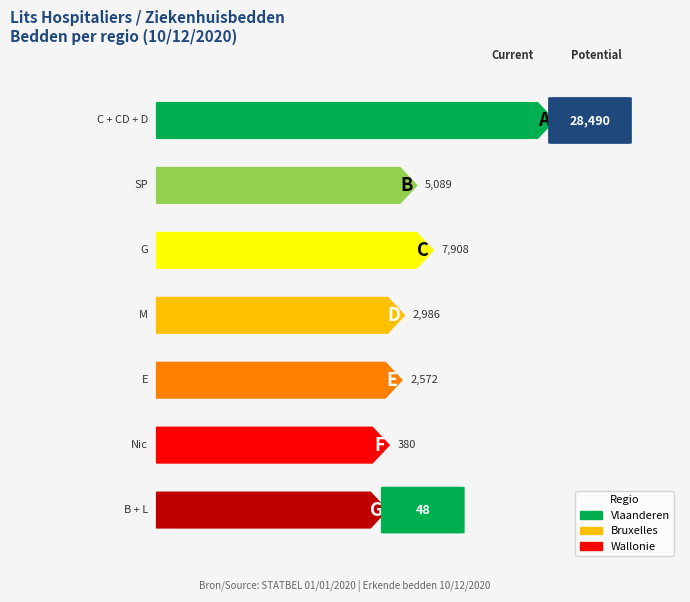

Where does the Wallonie series first go above 898?

C + CD + D